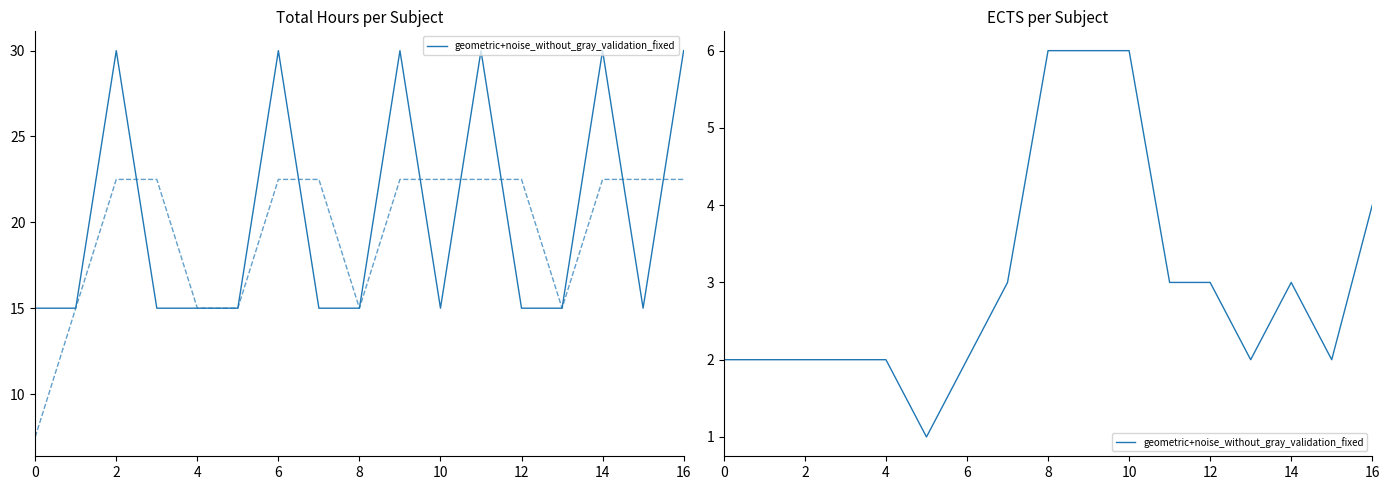

What is the change in value from 2 to 14?

+1